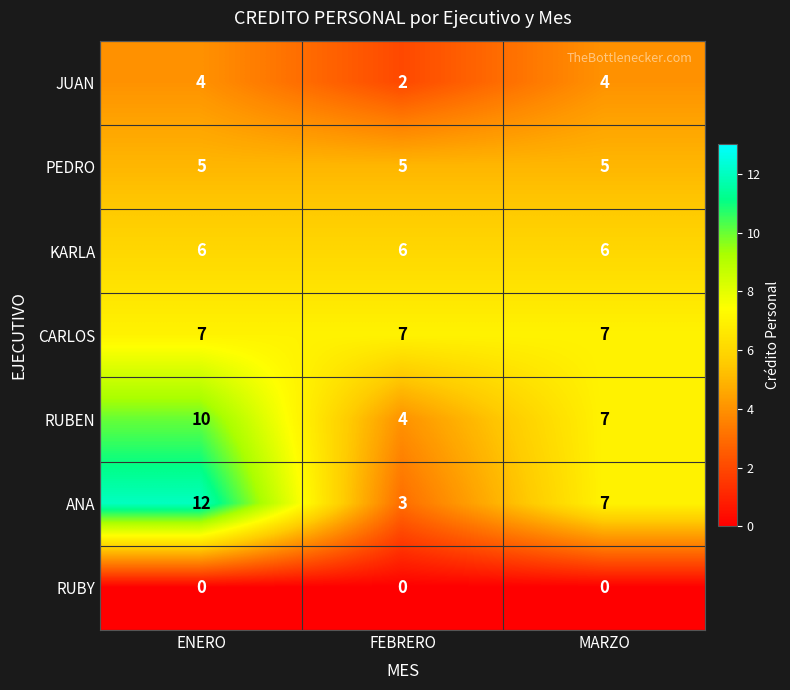

Between FEBRERO and MARZO, which series saw the biggest shift?

ANA